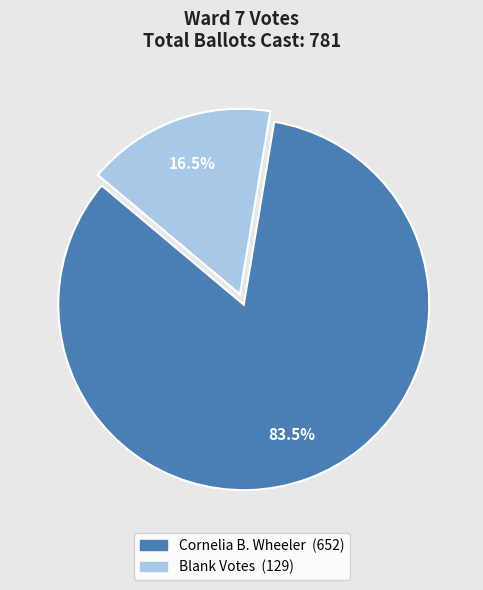

Which category has the biggest portion of the pie?

Cornelia B. Wheeler